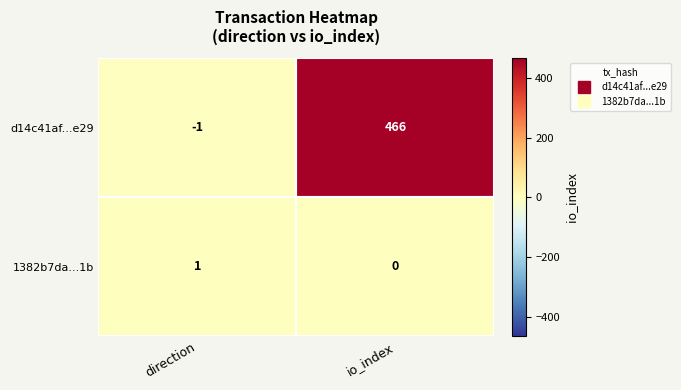

Rank the series by their average value, from lowest to highest.

1382b7da...1b, d14c41af...e29